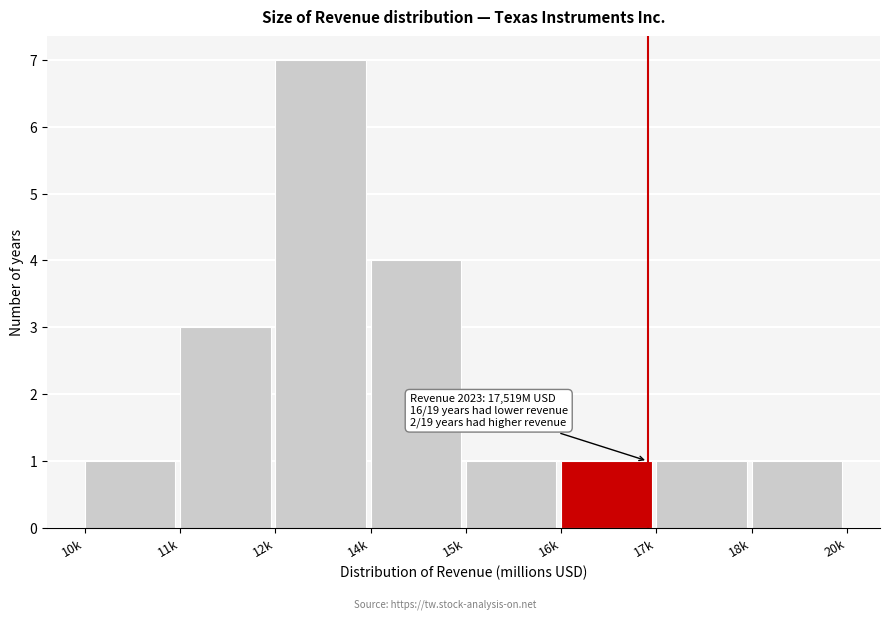

Reading left to right, transcribe all the data shown in this chart.

10k=1	11k=3	12k=7	14k=4	15k=1	16k=1	17k=1	18k=1